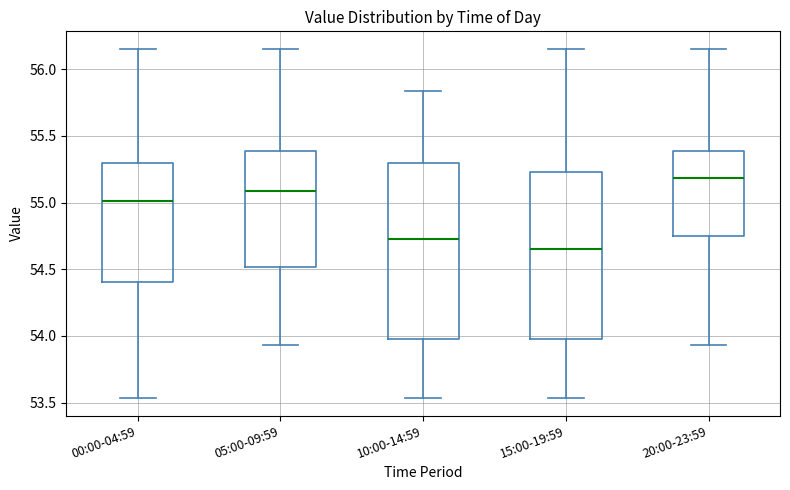

Which box's median line is the highest?

20:00-23:59